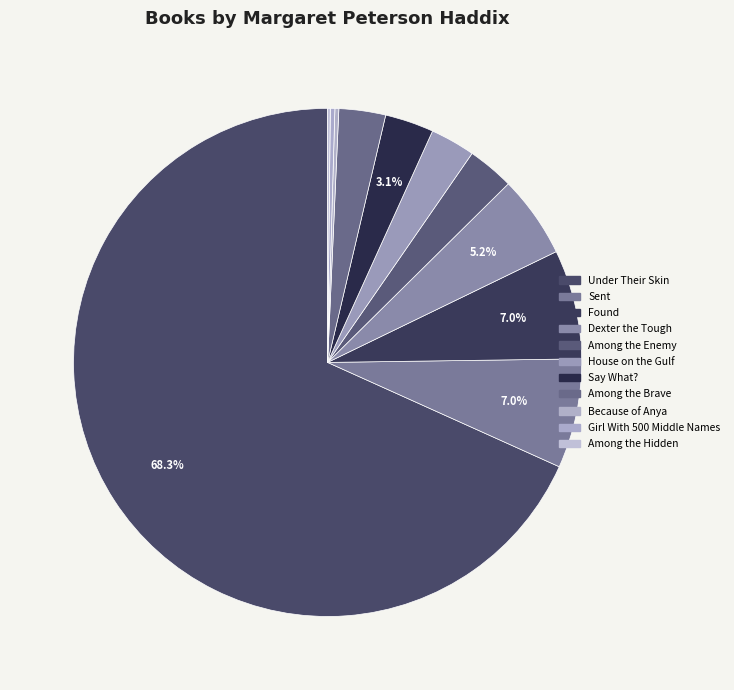

Which category has the biggest portion of the pie?

Under Their Skin